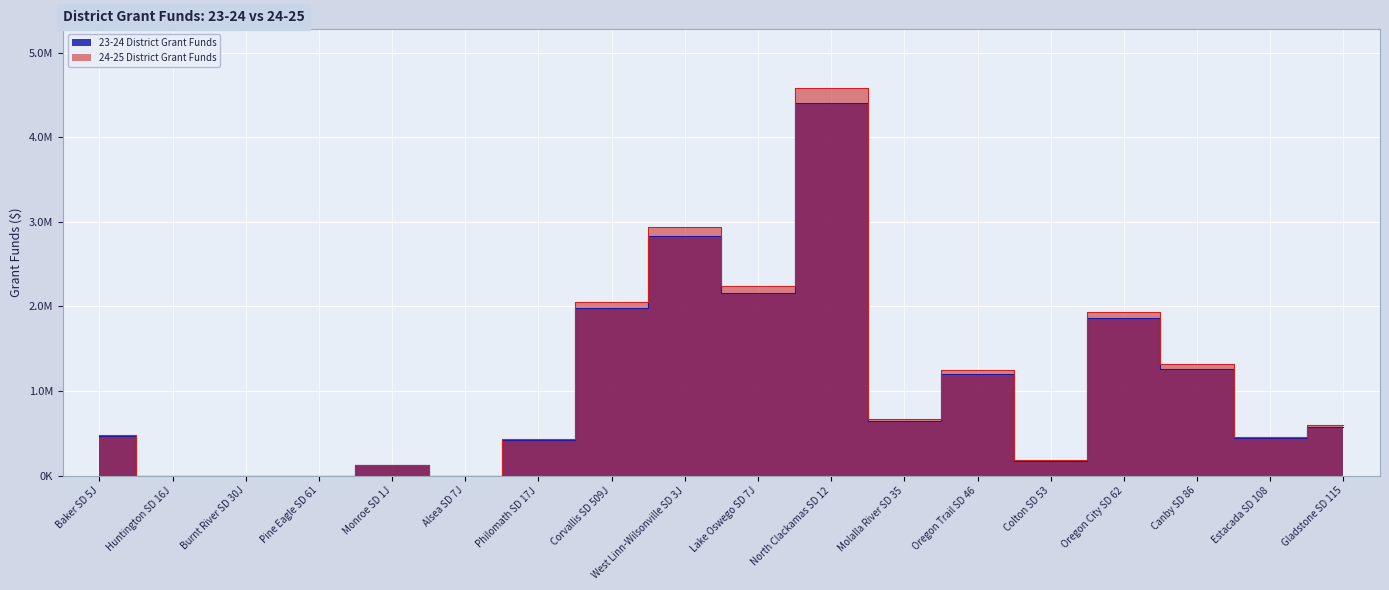

True or false: 24-25 District Grant Funds and 23-24 District Grant Funds cross at least once.

False